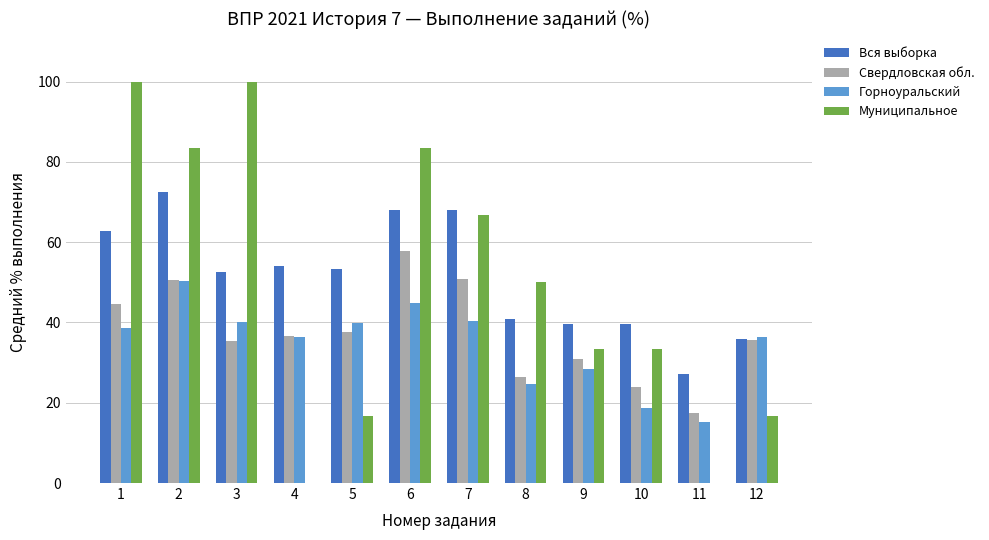

Which series has the largest total across all categories?

Вся выборка